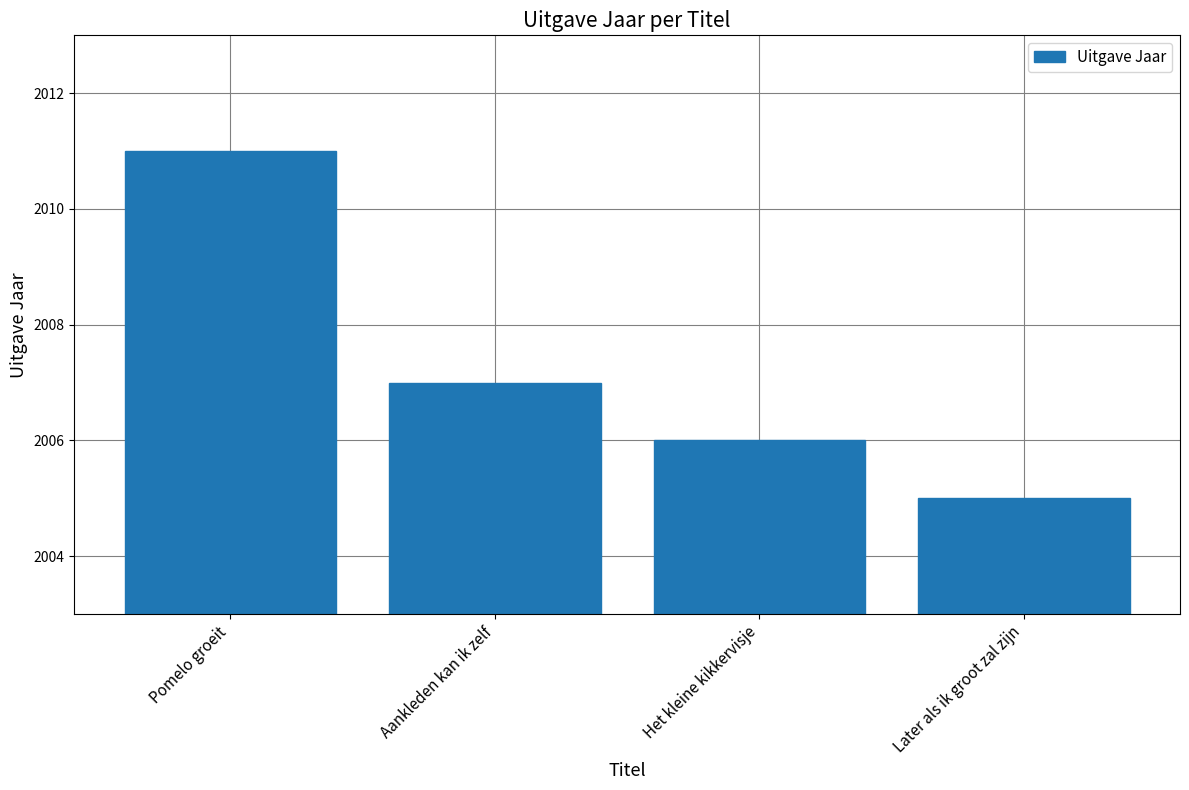

What value does the data have at Het kleine kikkervisje?

2006